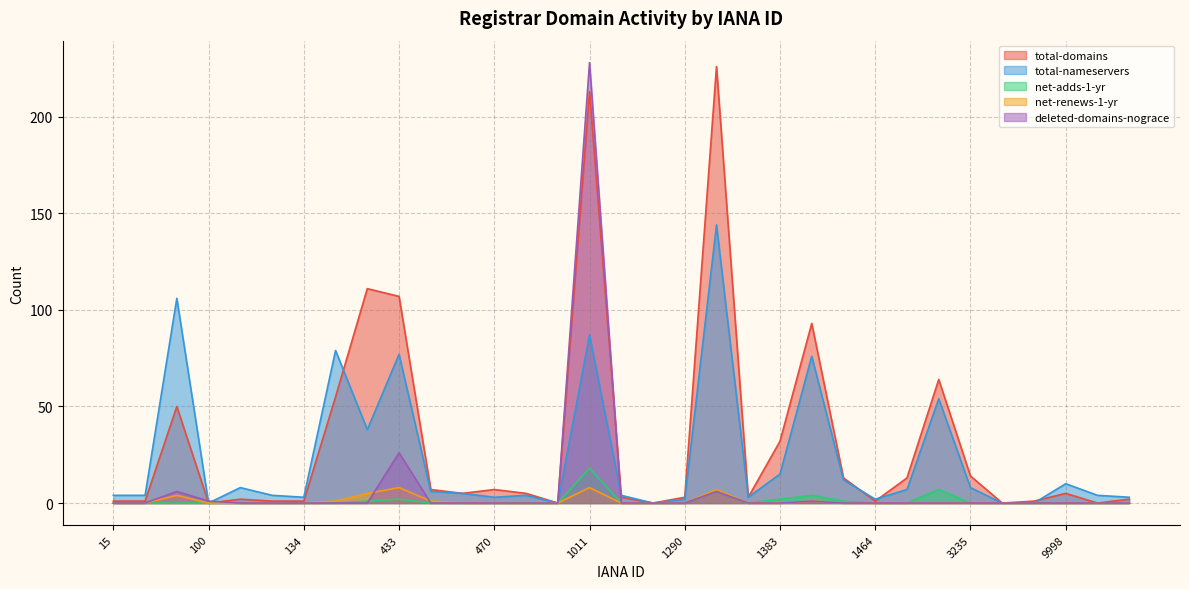

What is the sum of the deleted-domains-nograce values at 1345 and 1239?

6